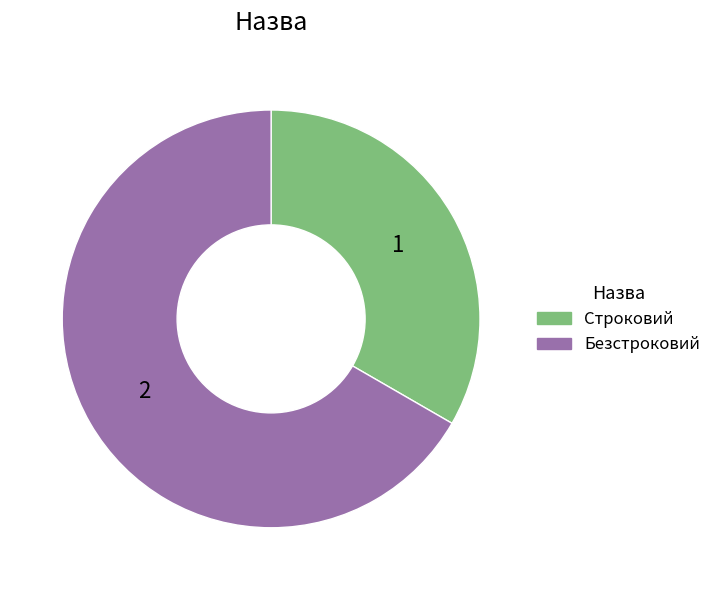

Count the number of slices in the pie.

2